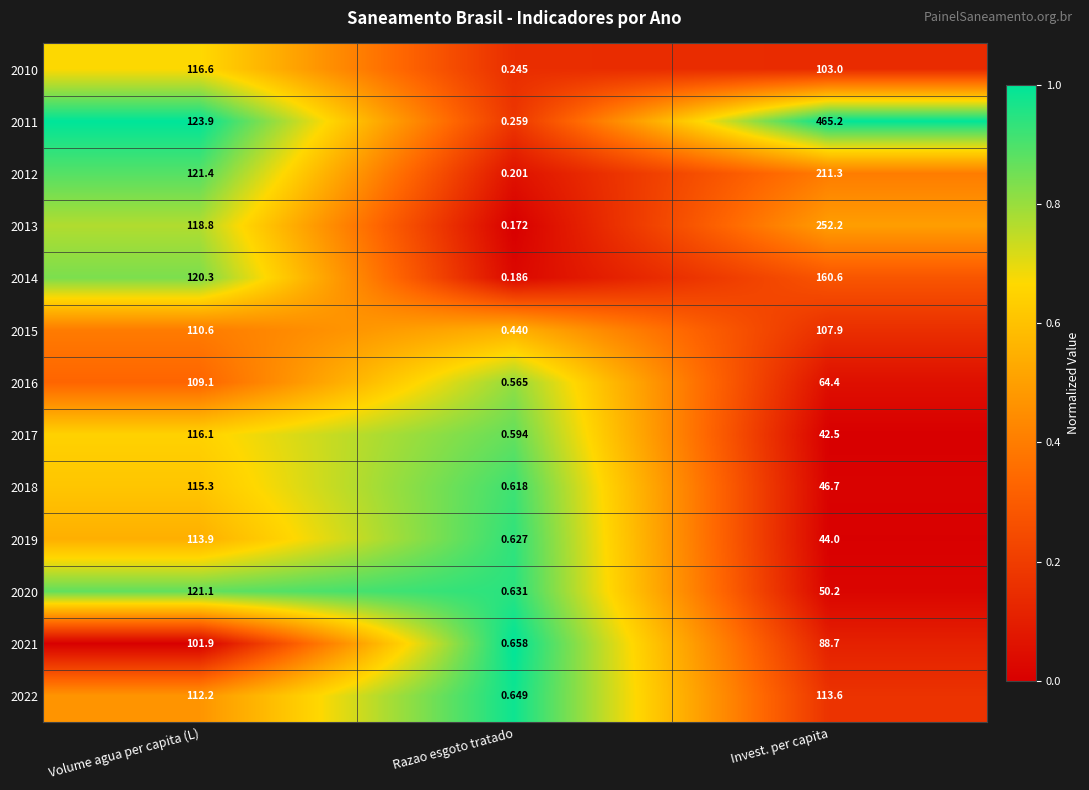

Which series changed the most between Volume agua per capita (L) and Invest. per capita?

2011